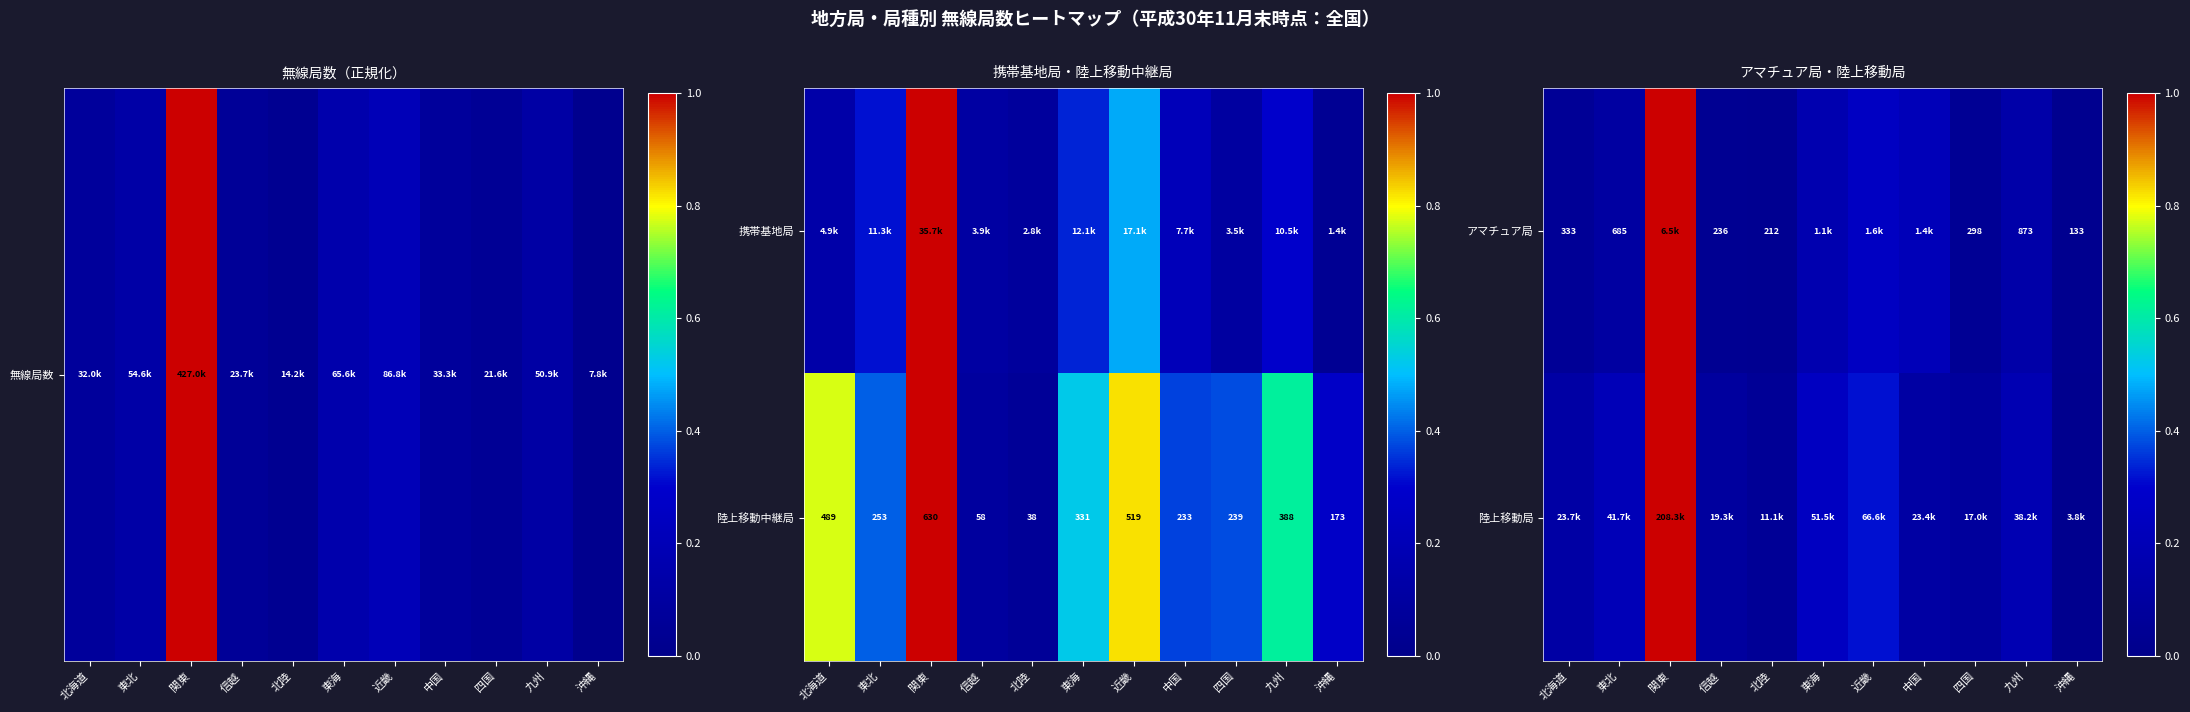

Where is 陸上移動中継局 nearest to the value 334?

東海